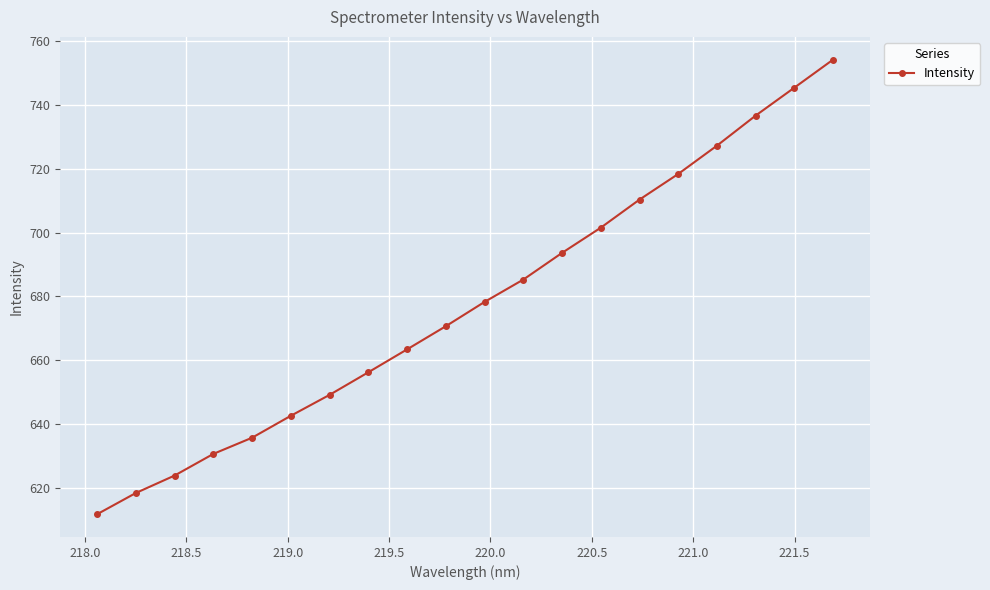

True or false: there are more than 1 points higher than both neighbors.

False